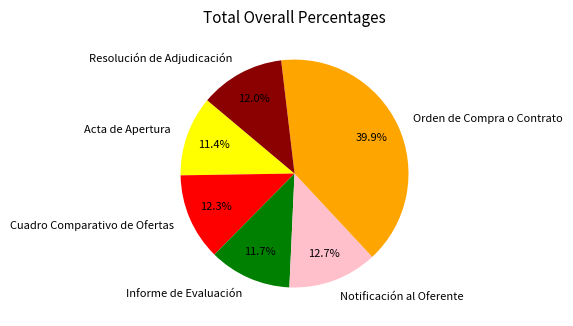

To the nearest percent, what is the average slice percentage?

17%